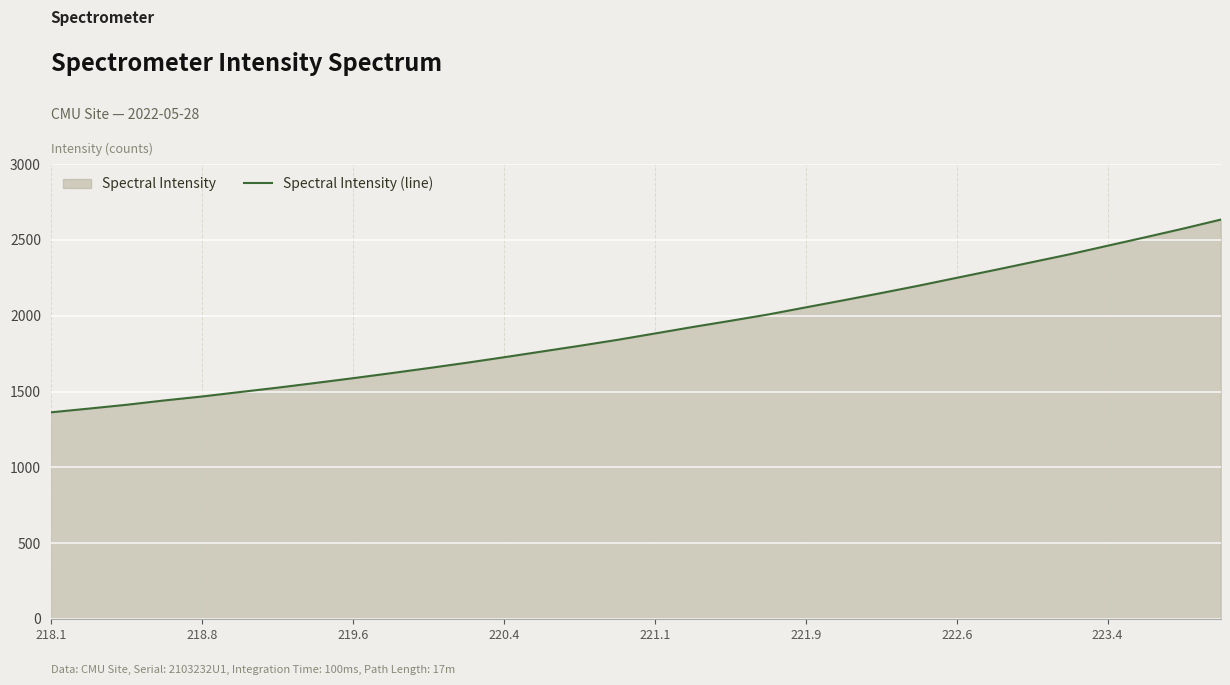

How many lines are shown in the chart?

1